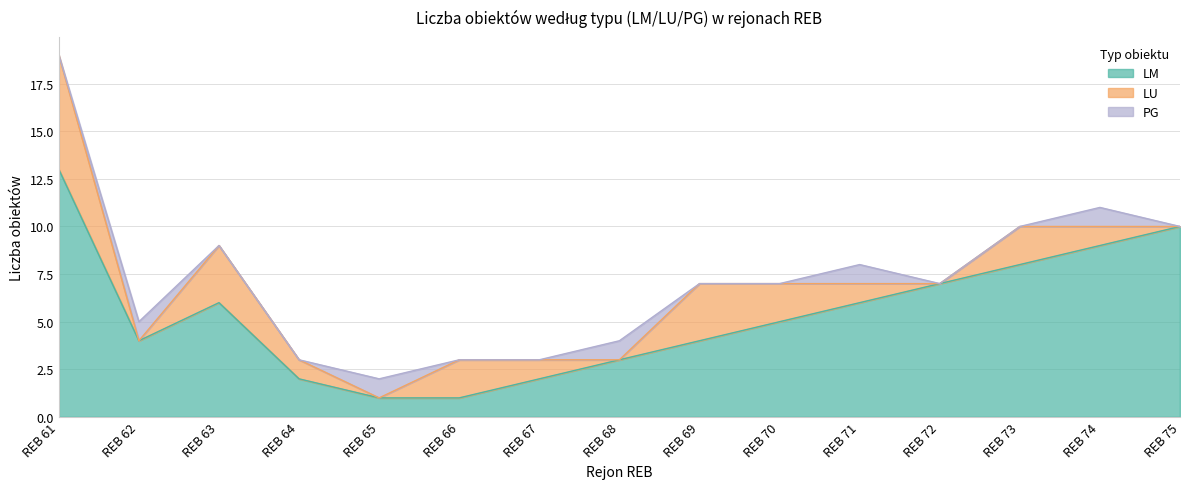

Reading right to left, list all the values displayed in this chart.

LM: REB 75=10	REB 74=9	REB 73=8	REB 72=7	REB 71=6	REB 70=5	REB 69=4	REB 68=3	REB 67=2	REB 66=1	REB 65=1	REB 64=2	REB 63=6	REB 62=4	REB 61=13
LU: REB 75=0	REB 74=1	REB 73=2	REB 72=0	REB 71=1	REB 70=2	REB 69=3	REB 68=0	REB 67=1	REB 66=2	REB 65=0	REB 64=1	REB 63=3	REB 62=0	REB 61=6
PG: REB 75=0	REB 74=1	REB 73=0	REB 72=0	REB 71=1	REB 70=0	REB 69=0	REB 68=1	REB 67=0	REB 66=0	REB 65=1	REB 64=0	REB 63=0	REB 62=1	REB 61=0